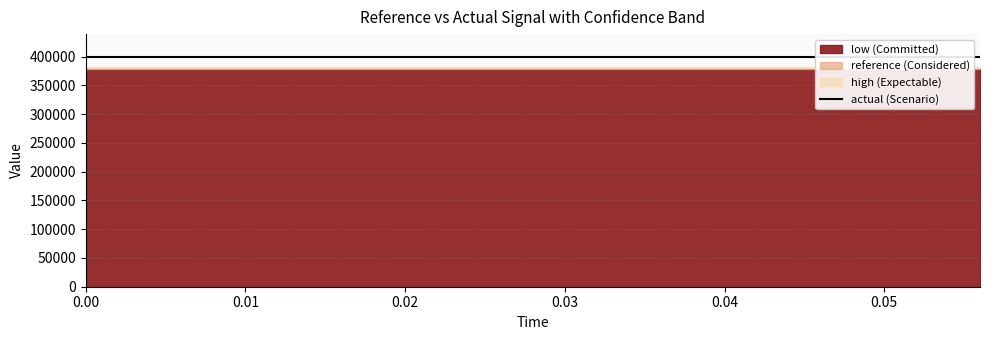

Reading right to left, what are all the values shown in this chart?

reference: 380000	380000	380000	380000	380000	380000	380000	380000	380000	380000	380000	380000	380000	380000	380000
actual: 399000	399000	399000	399000	399000	399000	399000	399000	399000	399000	399000	399000	399000	399000	399000
high: 381140	381140	381140	381140	381140	381140	381140	381140	381140	381140	381140	381140	381140	381140	381140
low: 378860	378860	378860	378860	378860	378860	378860	378860	378860	378860	378860	378860	378860	378860	378860
error: 17860	17860	17860	17860	17860	17860	17860	17860	17860	17860	17860	17860	17860	17860	17860